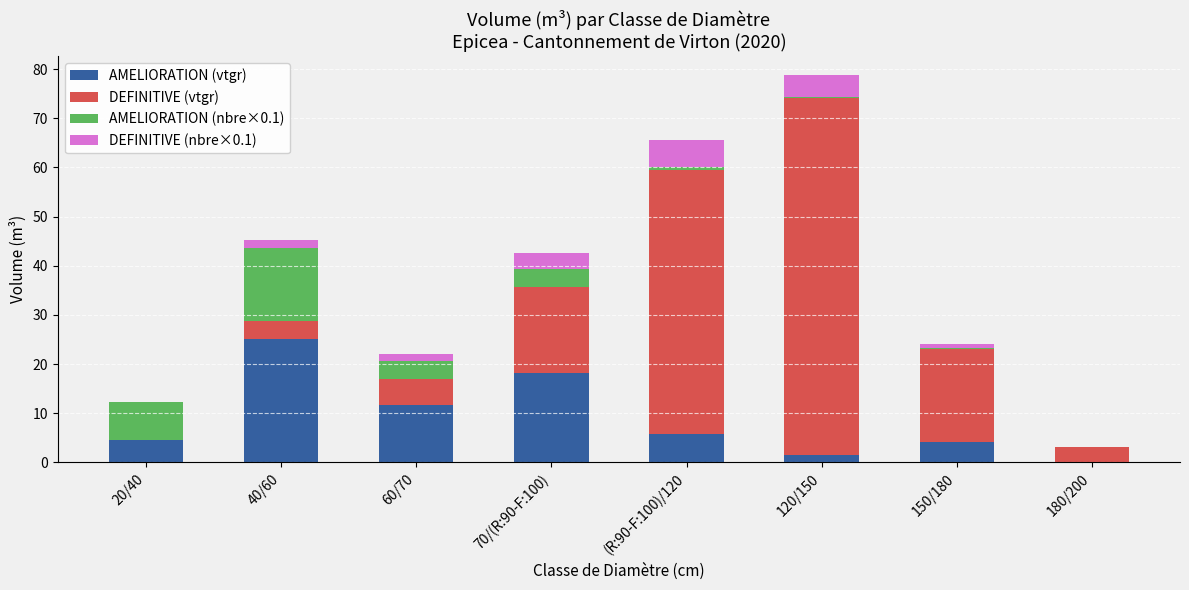

Which category has the highest value in the AMELIORATION (vtgr) series?

40/60